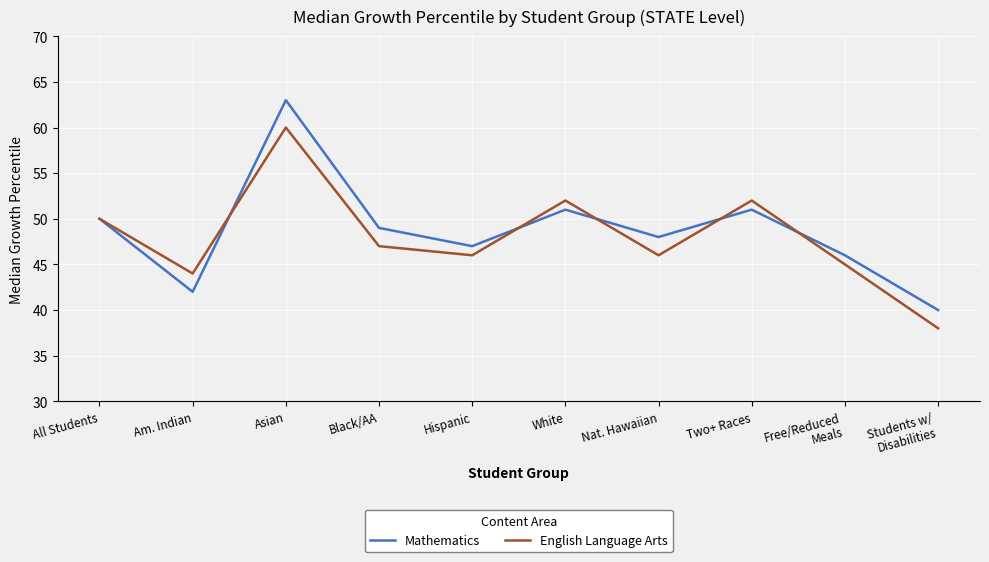

Read the Mathematics value at Black/AA, to the nearest 5.

50